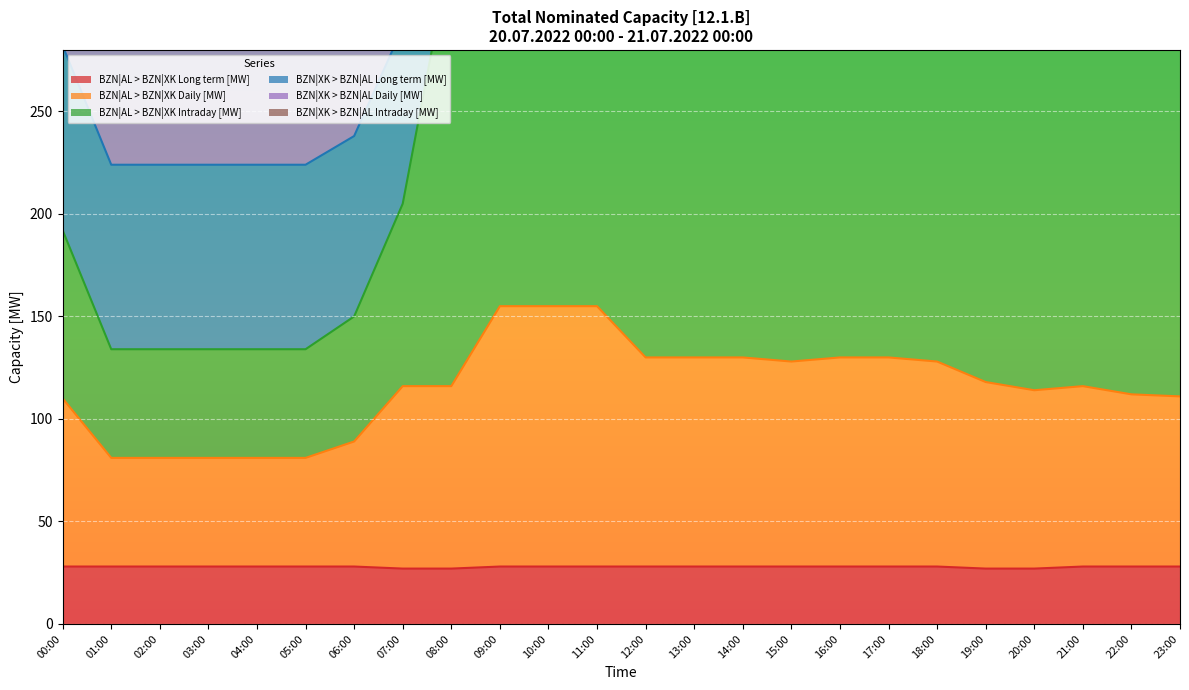

Reading left to right, extract all data points from this chart.

BZN|AL > BZN|XK Long term [MW]: 00:00=28	01:00=28	02:00=28	03:00=28	04:00=28	05:00=28	06:00=28	07:00=27	08:00=27	09:00=28	10:00=28	11:00=28	12:00=28	13:00=28	14:00=28	15:00=28	16:00=28	17:00=28	18:00=28	19:00=27	20:00=27	21:00=28	22:00=28	23:00=28
BZN|AL > BZN|XK Daily [MW]: 00:00=110	01:00=81	02:00=81	03:00=81	04:00=81	05:00=81	06:00=89	07:00=116	08:00=116	09:00=155	10:00=155	11:00=155	12:00=130	13:00=130	14:00=130	15:00=128	16:00=130	17:00=130	18:00=128	19:00=118	20:00=114	21:00=116	22:00=112	23:00=111
BZN|AL > BZN|XK Intraday [MW]: 00:00=372	01:00=314	02:00=314	03:00=314	04:00=314	05:00=314	06:00=326	07:00=377	08:00=506	09:00=585	10:00=587	11:00=589	12:00=539	13:00=539	14:00=539	15:00=535	16:00=539	17:00=539	18:00=539	19:00=516	20:00=508	21:00=515	22:00=497	23:00=495